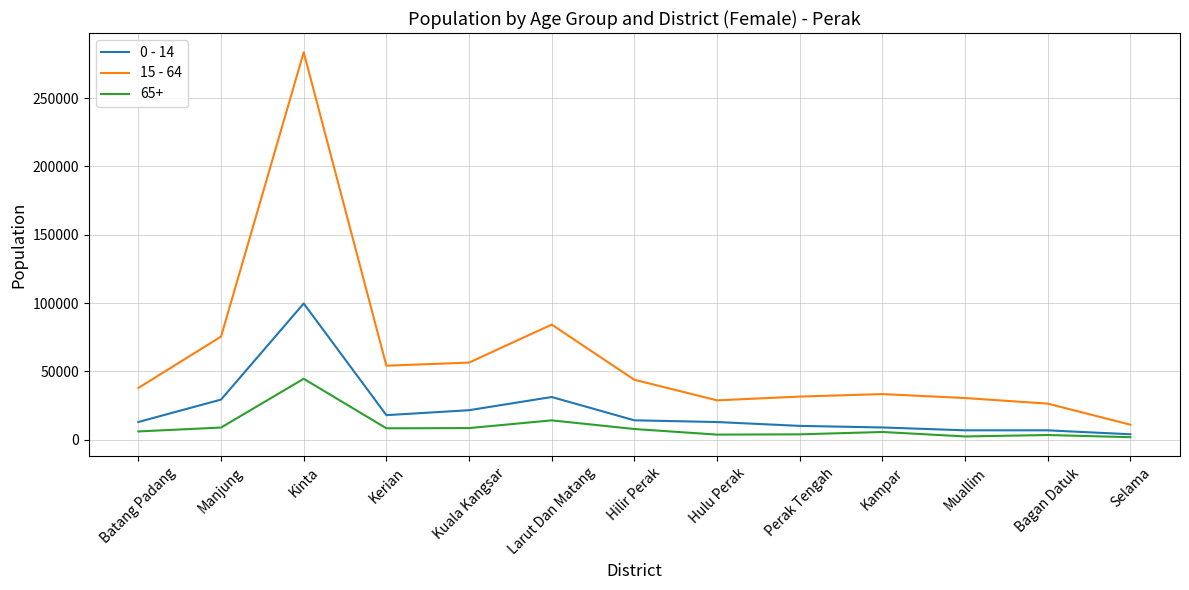

Which category has the highest value in the 0 - 14 series?

Kinta